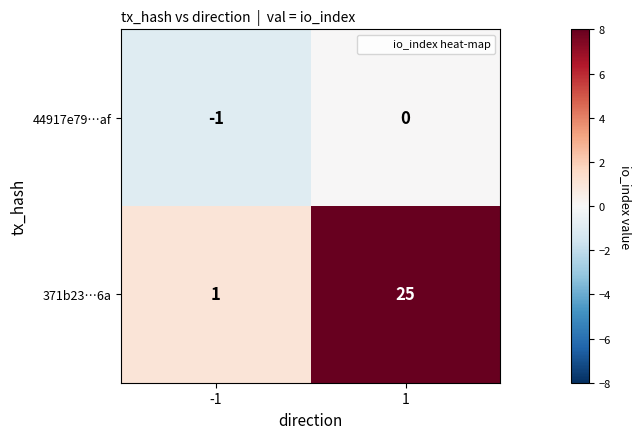

Rank the series by their average value, from lowest to highest.

44917e79…af, 371b23…6a